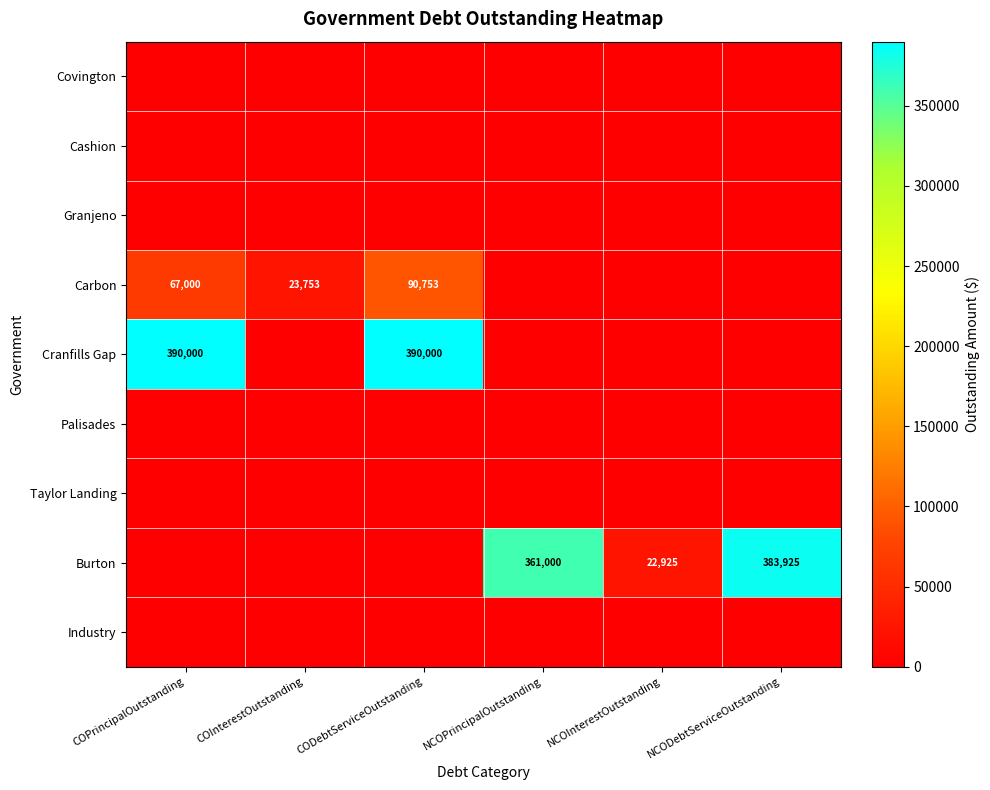

Which has a higher value, NCOPrincipalOutstanding or NCODebtServiceOutstanding?

NCOPrincipalOutstanding